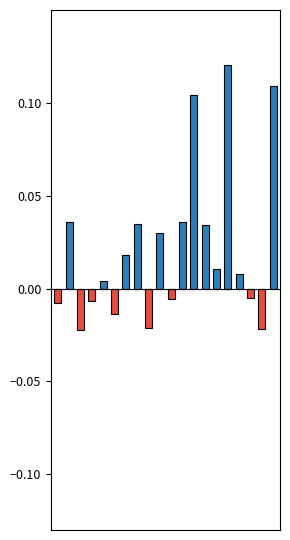

Reading left to right, transcribe all the data shown in this chart.

Positive Deviation: 0.0	0.0	0.0	0.0	0.0	0.0	0.0	0.0	0.0	0.0	0.0	0.0	0.1	0.0	0.0	0.1	0.0	0.0	0.0	0.1
Negative Deviation: -0.0	0.0	-0.0	-0.0	0.0	-0.0	0.0	0.0	-0.0	0.0	-0.0	0.0	0.0	0.0	0.0	0.0	0.0	-0.0	-0.0	0.0